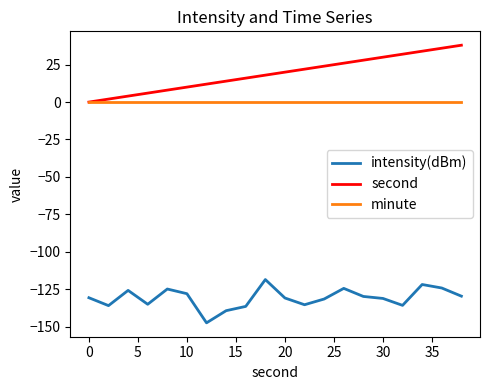

What is the maximum value for second?

38.0